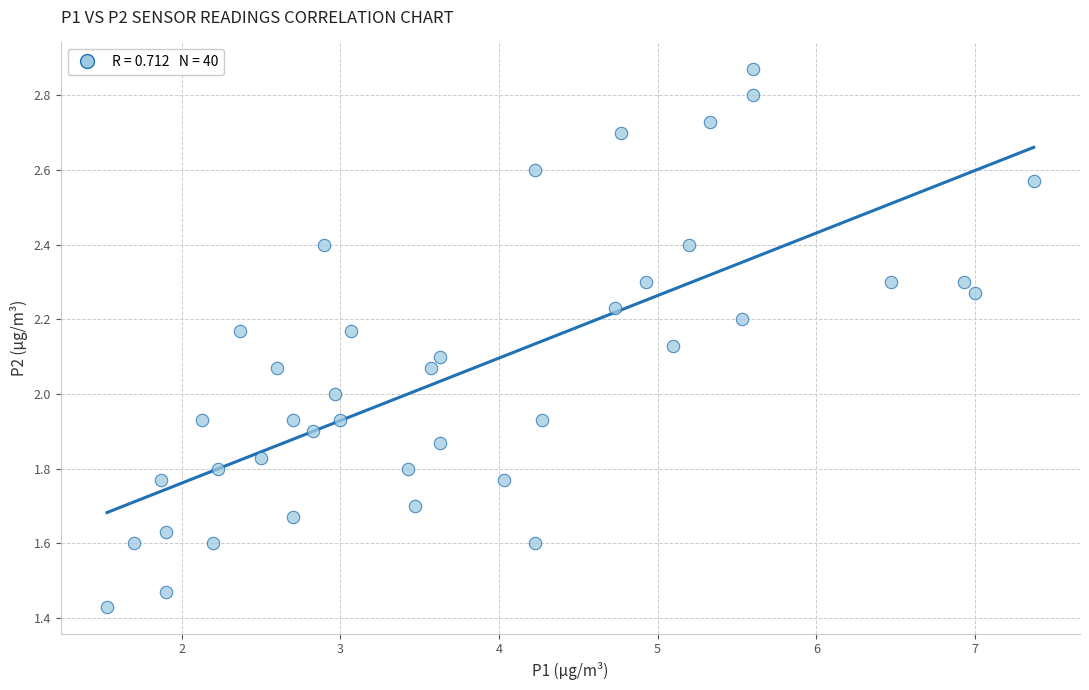

What is the range of X values (max minus min)?

5.8